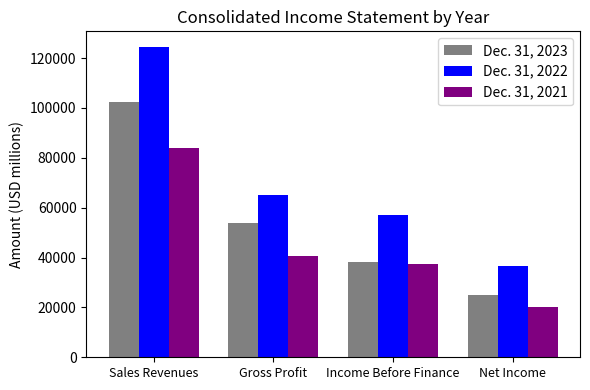

What is the spread (max minus min) of values at Income Before Finance?

19530